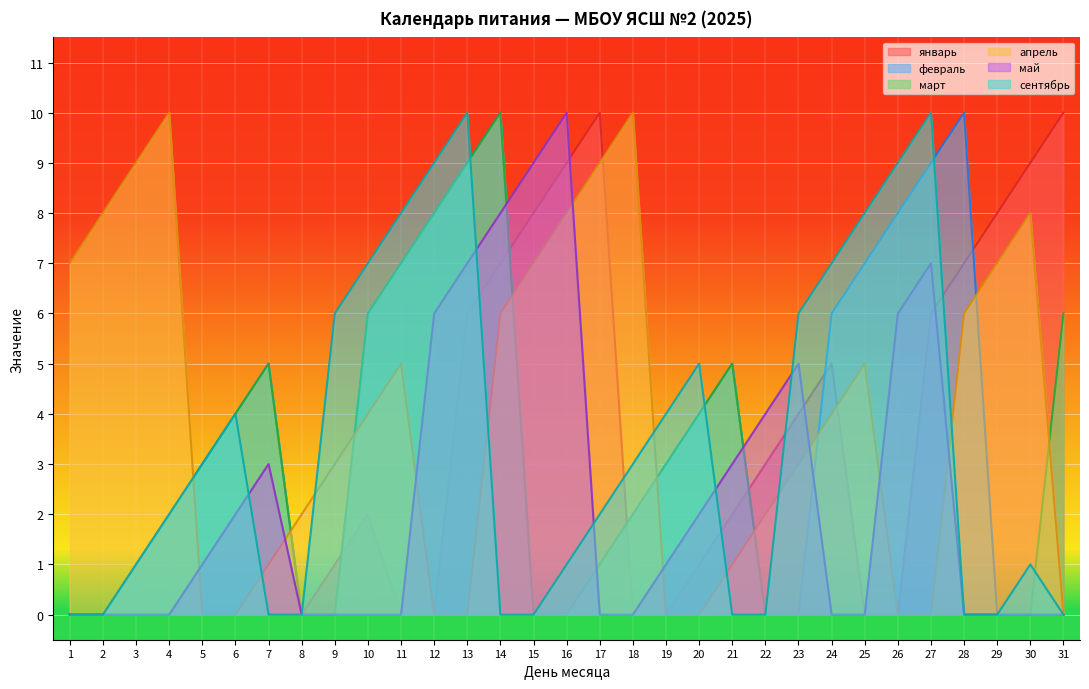

Reading left to right, transcribe all the data shown in this chart.

январь: 1=0	2=0	3=0	4=0	5=0	6=0	7=0	8=0	9=1	10=2	11=0	12=0	13=6	14=7	15=8	16=9	17=10	18=0	19=0	20=1	21=2	22=3	23=4	24=5	25=0	26=0	27=6	28=7	29=8	30=9	31=10
февраль: 1=0	2=0	3=1	4=2	5=3	6=4	7=5	8=0	9=0	10=6	11=7	12=8	13=9	14=10	15=0	16=0	17=1	18=2	19=3	20=4	21=5	22=0	23=0	24=6	25=7	26=8	27=9	28=10	29=0	30=0	31=0
март: 1=0	2=0	3=1	4=2	5=3	6=4	7=5	8=0	9=0	10=6	11=7	12=8	13=9	14=10	15=0	16=0	17=1	18=2	19=3	20=4	21=5	22=0	23=0	24=0	25=0	26=0	27=0	28=0	29=0	30=0	31=6
апрель: 1=7	2=8	3=9	4=10	5=0	6=0	7=1	8=2	9=3	10=4	11=5	12=0	13=0	14=6	15=7	16=8	17=9	18=10	19=0	20=0	21=1	22=2	23=3	24=4	25=5	26=0	27=0	28=6	29=7	30=8	31=0
май: 1=0	2=0	3=0	4=0	5=1	6=2	7=3	8=0	9=0	10=0	11=0	12=6	13=7	14=8	15=9	16=10	17=0	18=0	19=1	20=2	21=3	22=4	23=5	24=0	25=0	26=6	27=7	28=0	29=0	30=0	31=0
сентябрь: 1=0	2=0	3=1	4=2	5=3	6=4	7=0	8=0	9=6	10=7	11=8	12=9	13=10	14=0	15=0	16=1	17=2	18=3	19=4	20=5	21=0	22=0	23=6	24=7	25=8	26=9	27=10	28=0	29=0	30=1	31=0